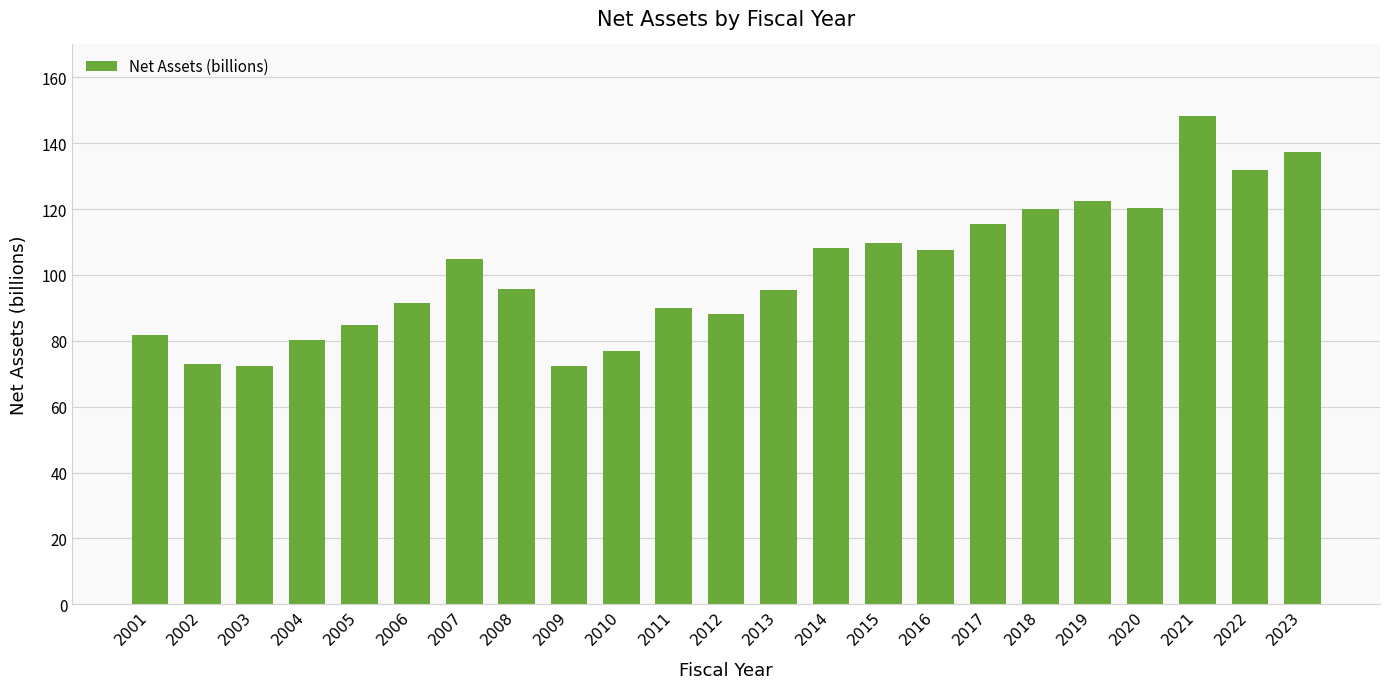

The chart shows a value of 24.9 at 2020. True or false?

False